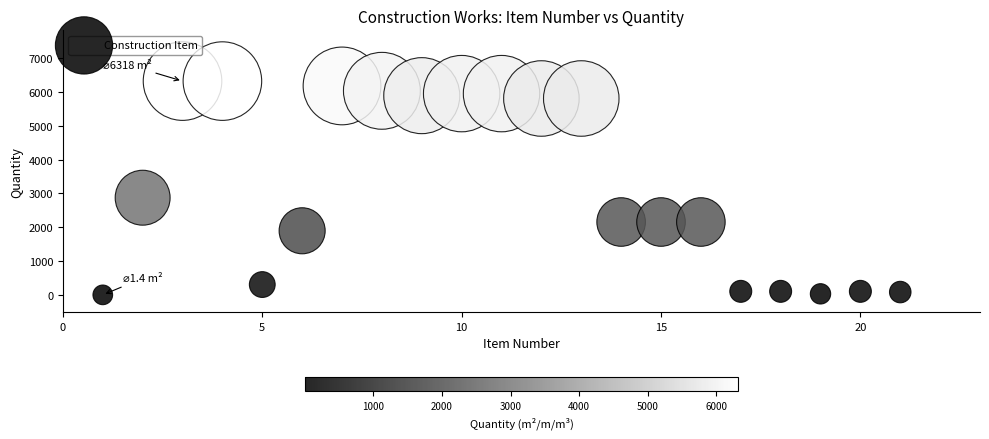

What is the range of X values (max minus min)?

20.0